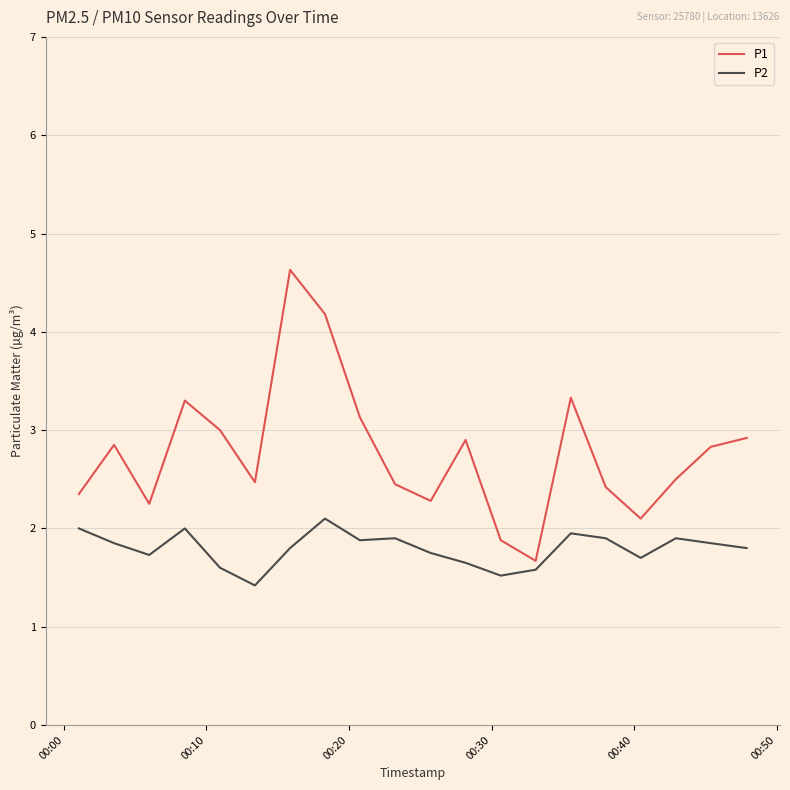

Which series has the largest range (max minus min)?

P1